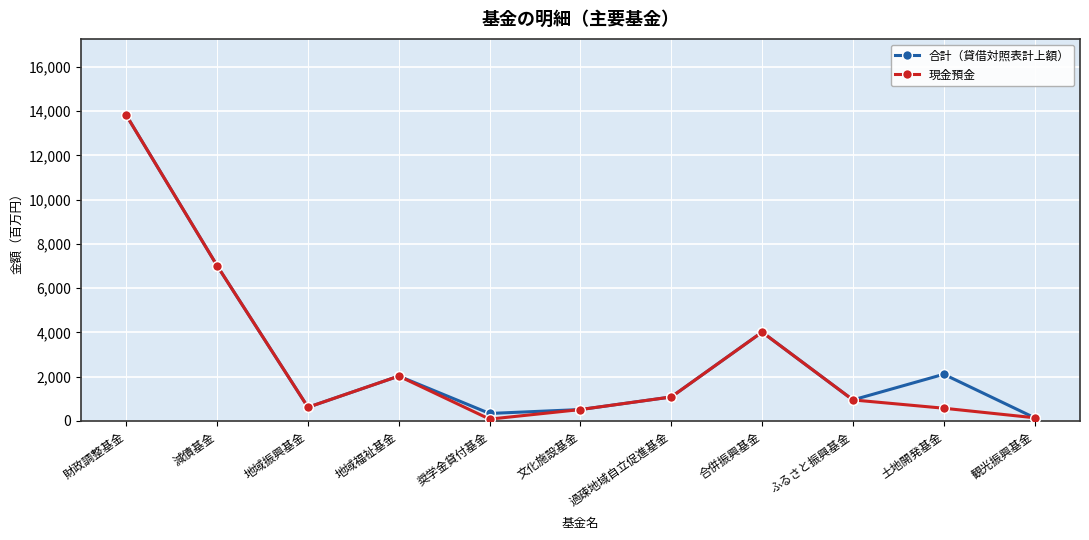

At which label is 合計（貸借対照表計上額） closest to 6976?

減債基金